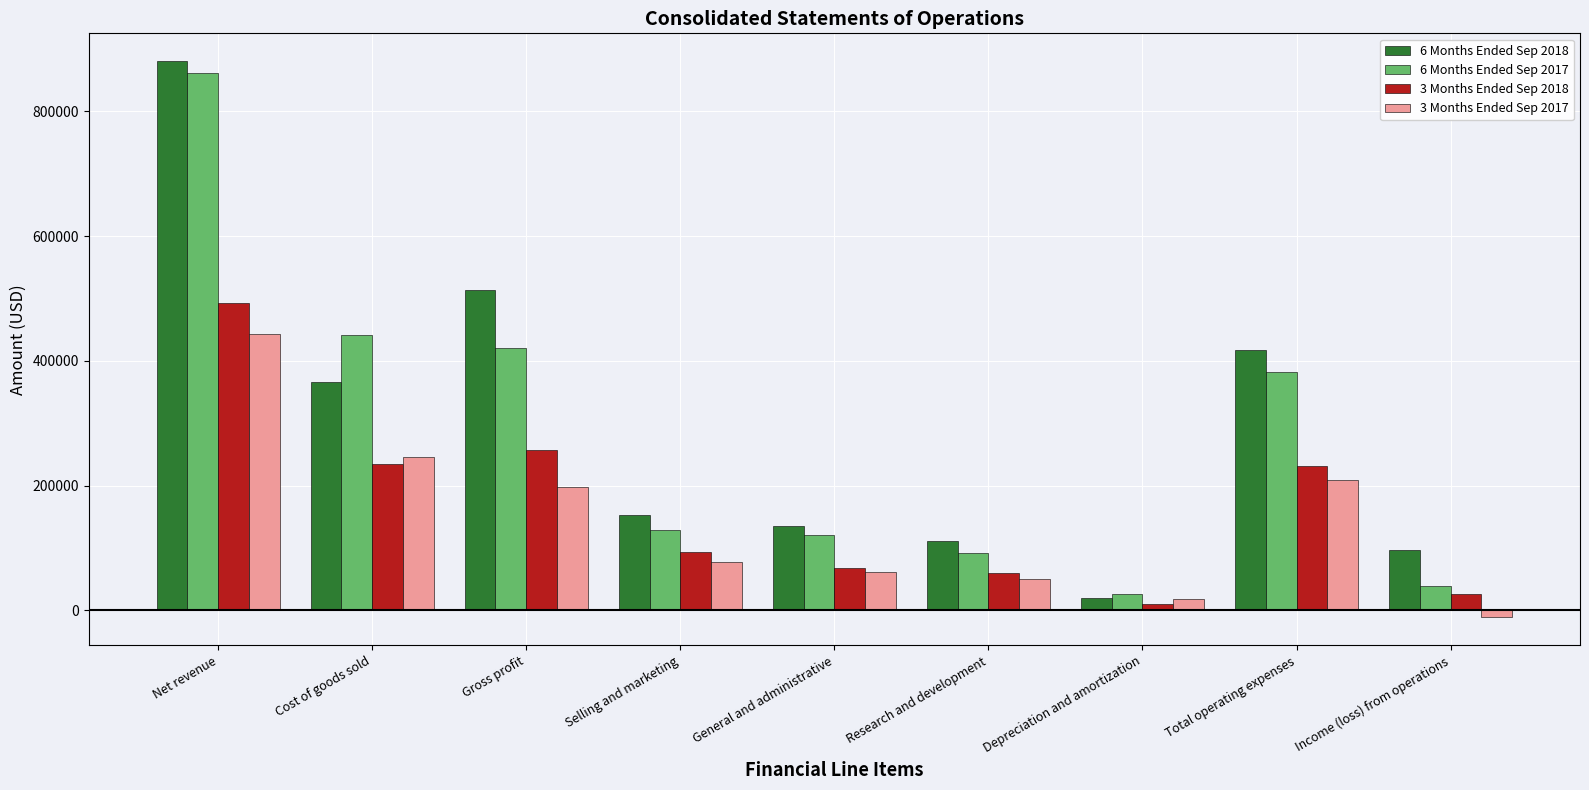

What is the value of the 6 Months Ended Sep 2017 bar at the 4th from the left?

129128